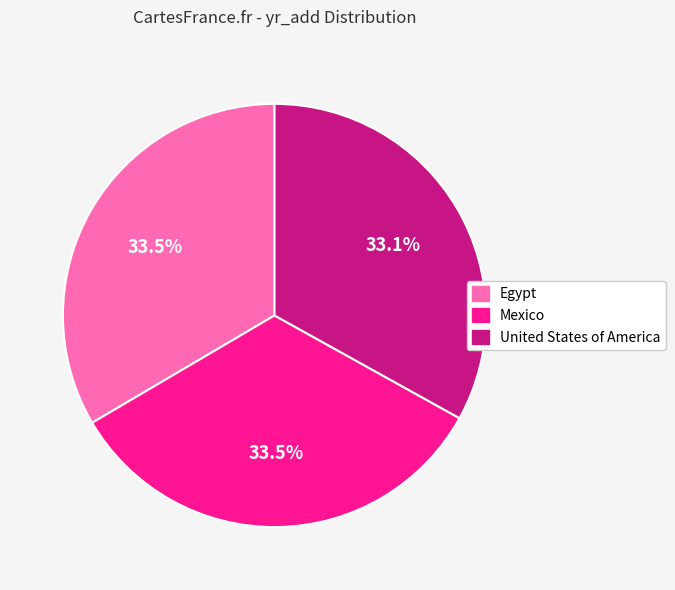

Combined, do United States of America and Egypt account for over 50%?

Yes